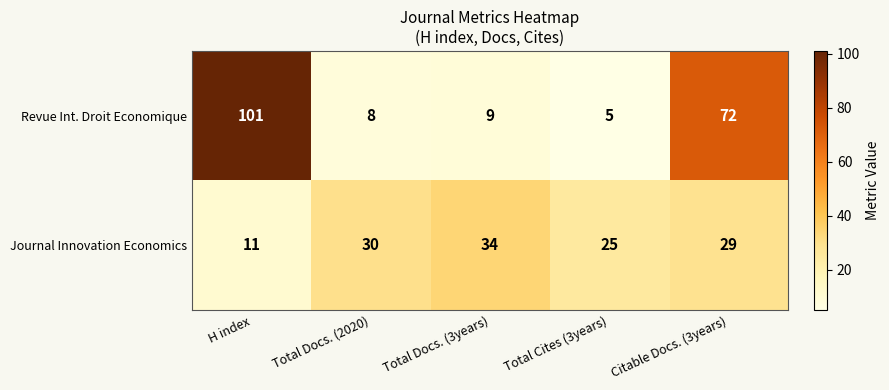

Reading left to right, extract all data points from this chart.

Revue Int. Droit Economique: H index=101	Total Docs. (2020)=8	Total Docs. (3years)=9	Total Cites (3years)=5	Citable Docs. (3years)=72
Journal Innovation Economics: H index=11	Total Docs. (2020)=30	Total Docs. (3years)=34	Total Cites (3years)=25	Citable Docs. (3years)=29